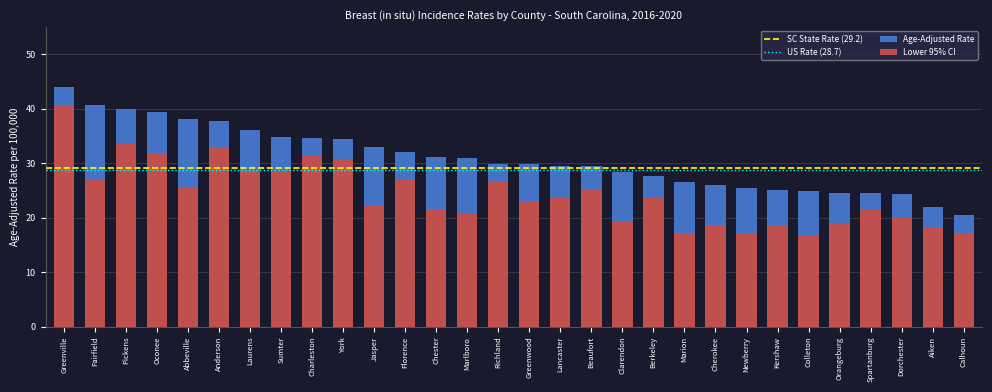

What is the greatest value displayed?

43.9